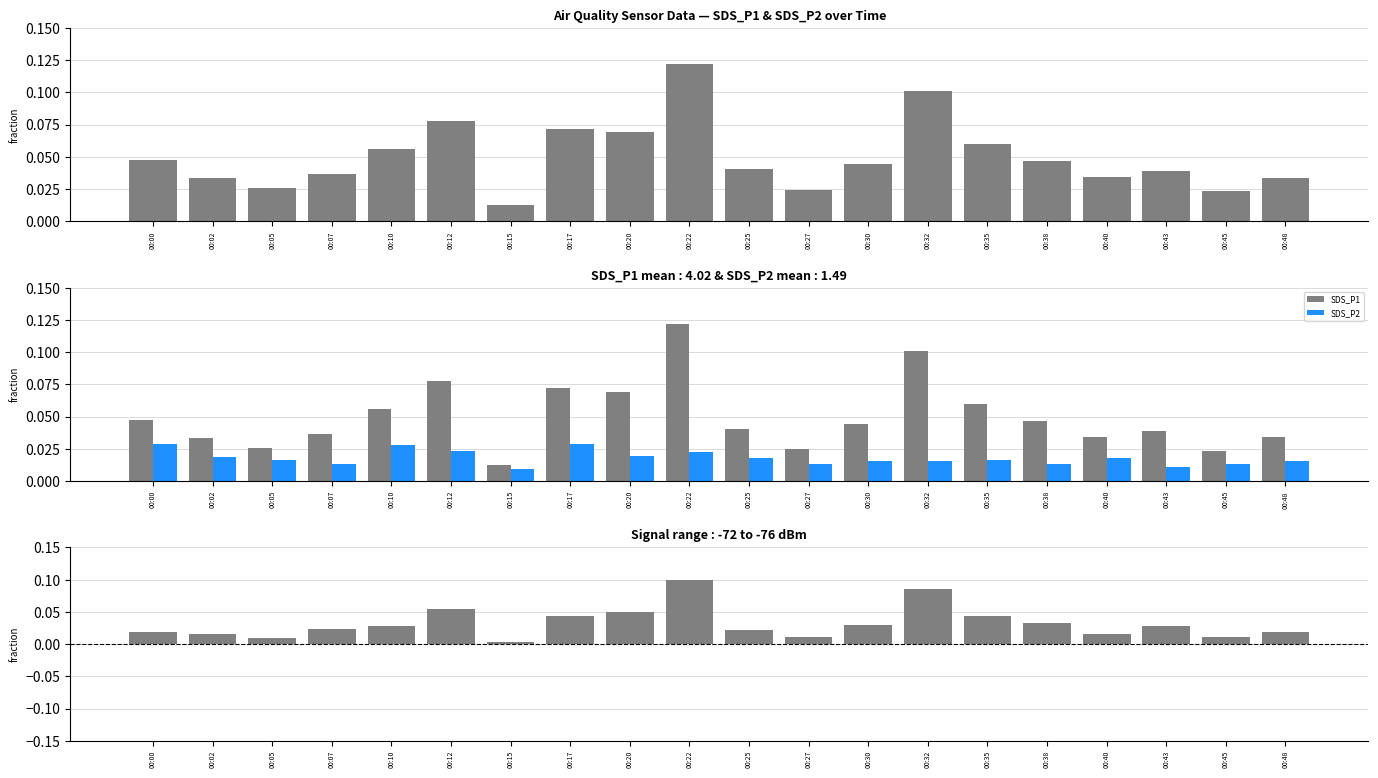

Which series has the largest range (max minus min)?

SDS_P1